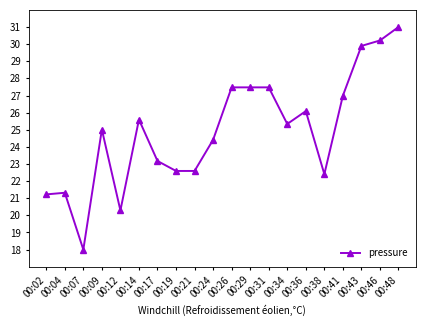

Between 00:24 and 00:41, which is larger?

00:41